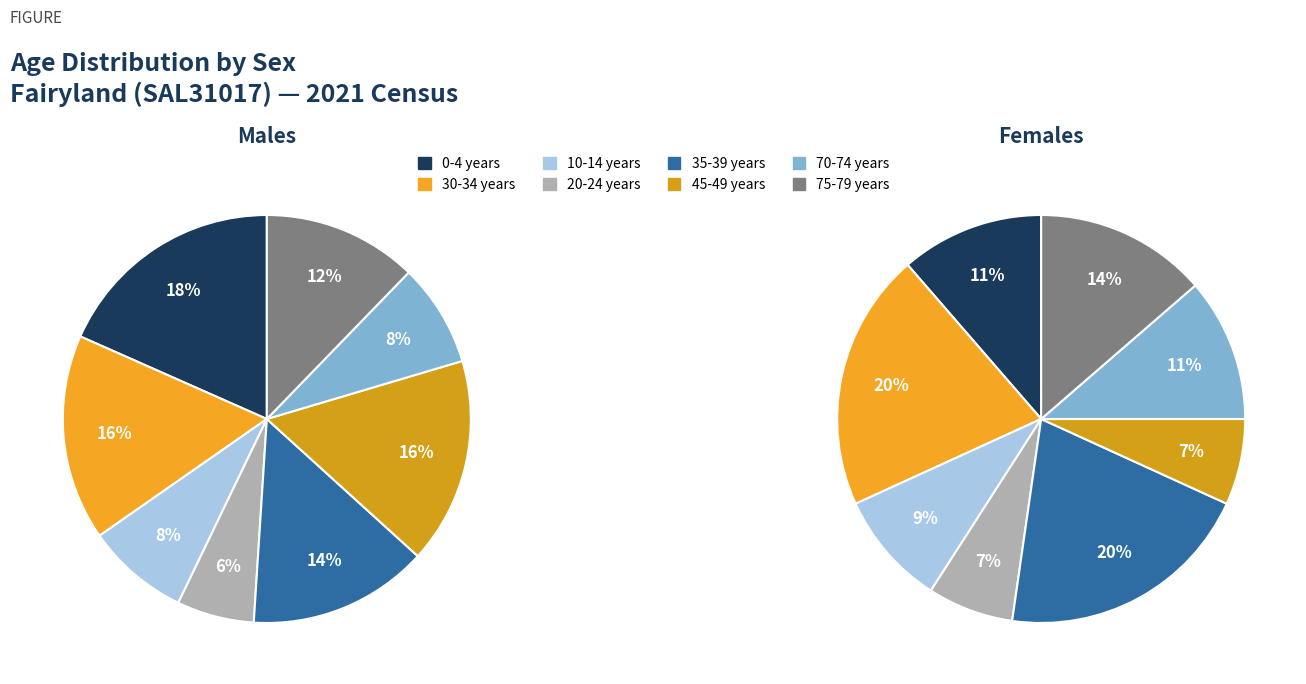

What portion of the pie excludes 60-64 years?

100.0%